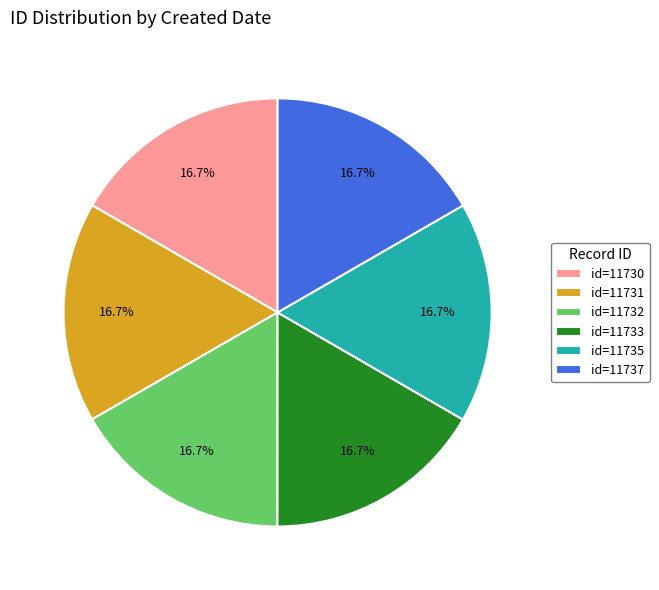

How many segments does this pie chart have?

6